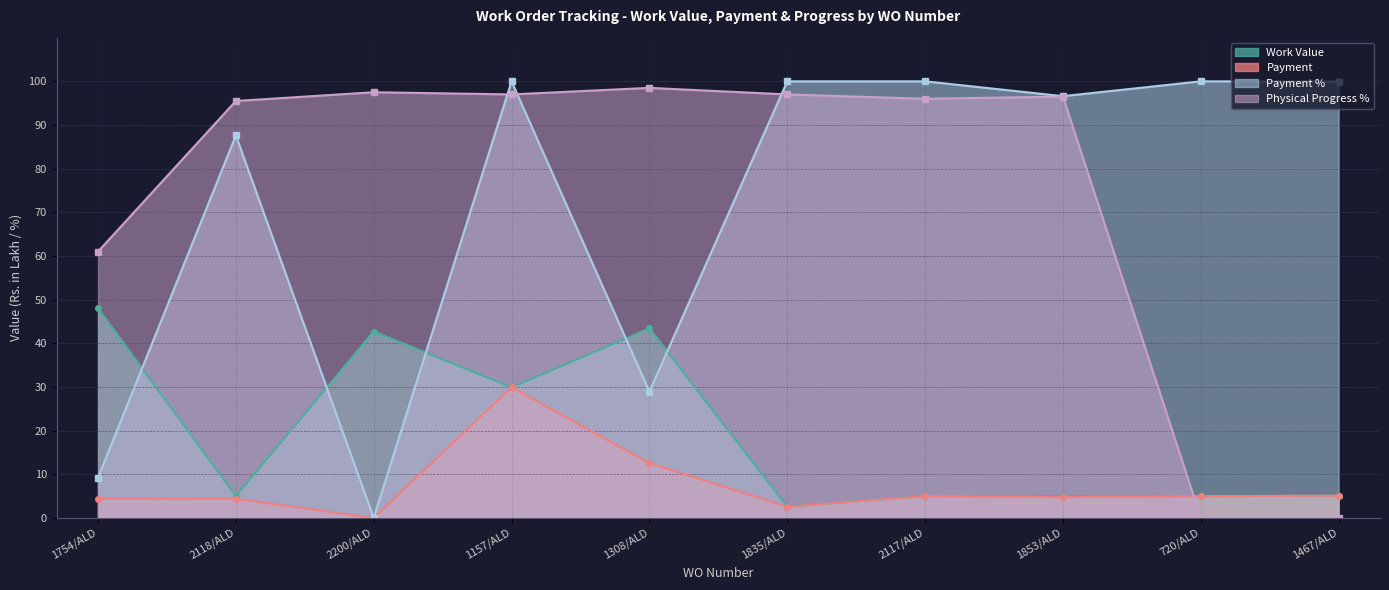

List the series in order of their peak value, lowest first.

Payment, Work Value, Physical Progress %, Payment %